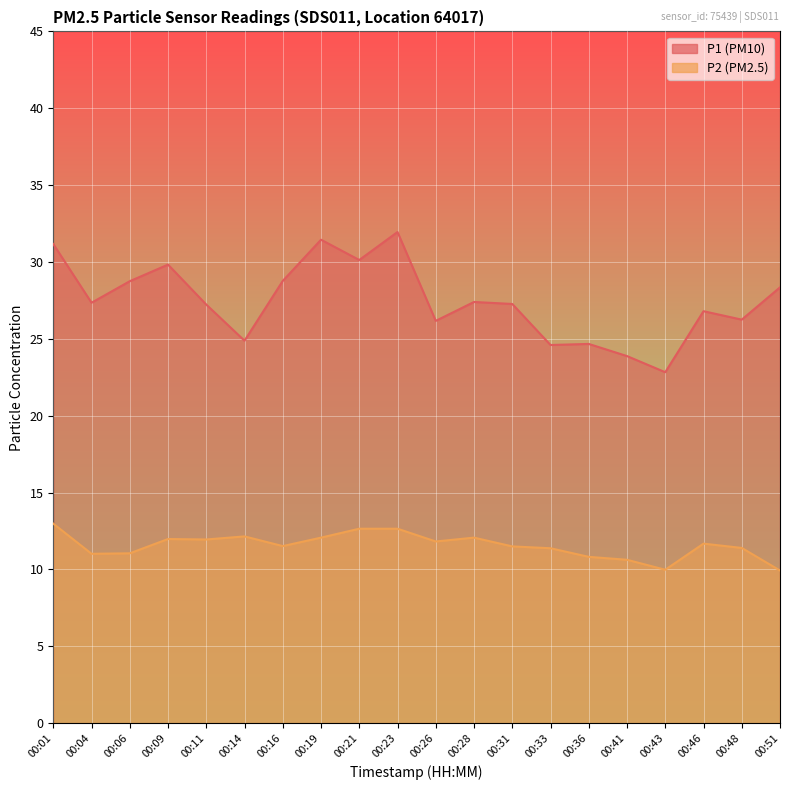

How many lines are shown in the chart?

2